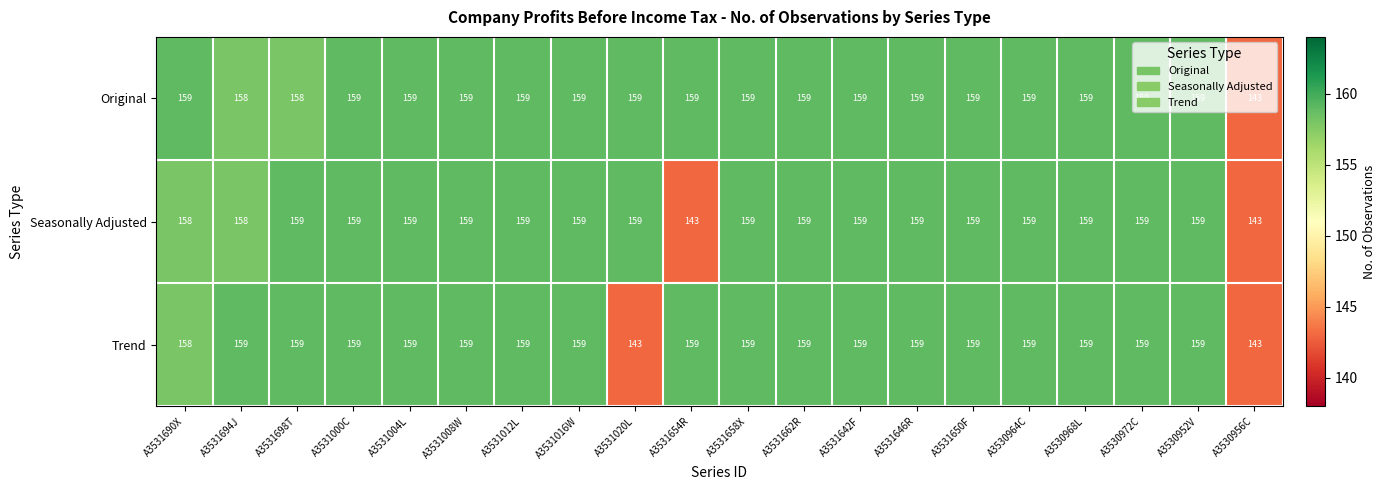

The value of Trend at A3531698T is 208. True or false?

False